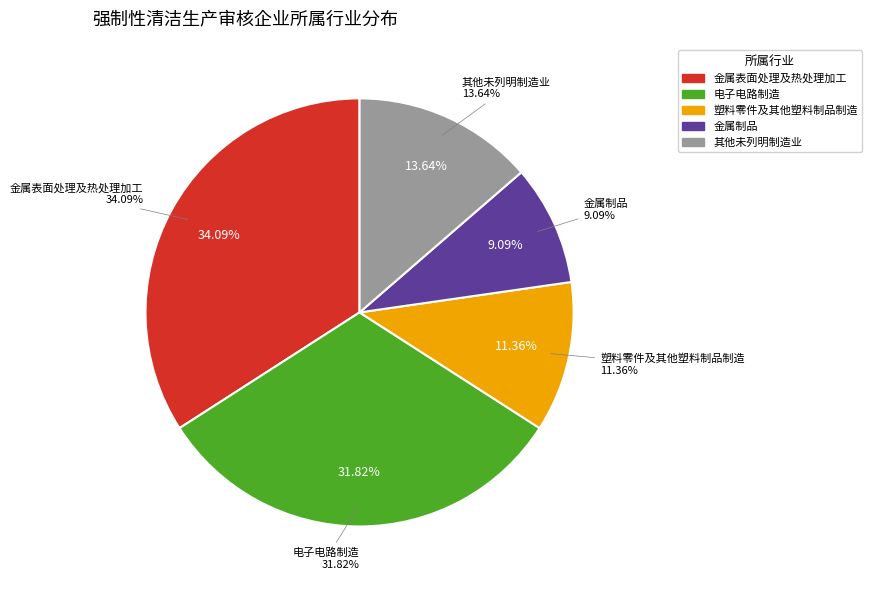

What portion of the pie excludes 电子电路制造?

68.2%